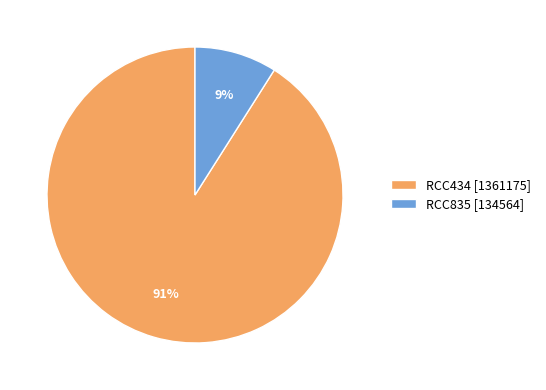

Which slice is the smallest?

RCC835